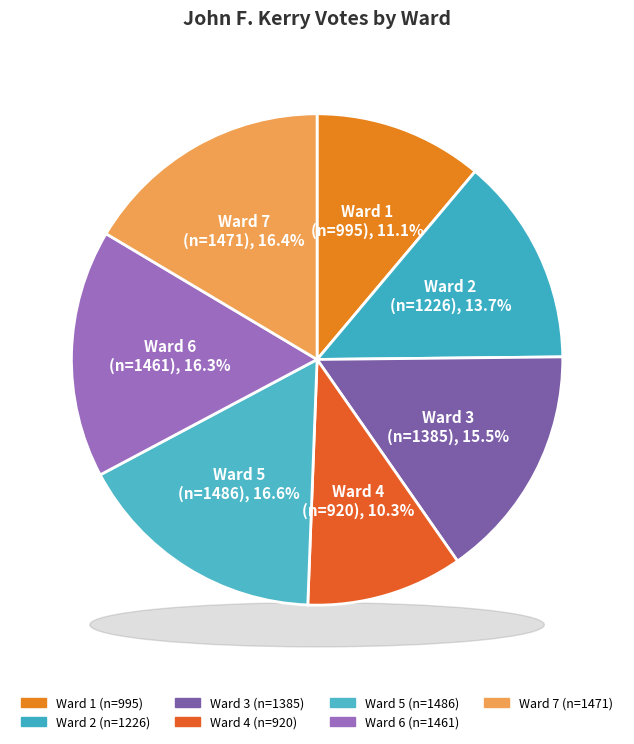

Count the number of slices in the pie.

7